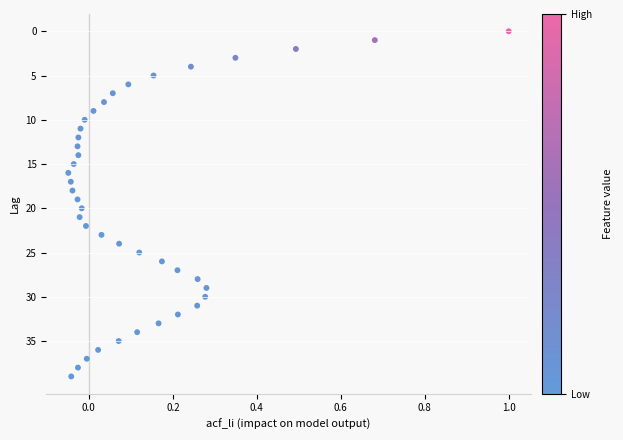

What is the range of Y values (max minus min)?

39